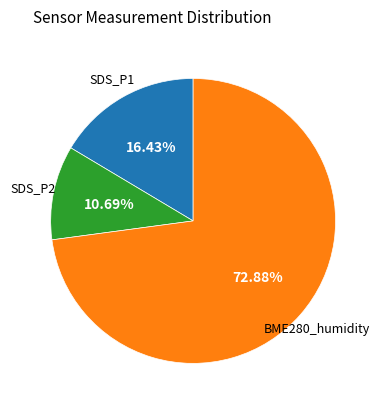

To the nearest percent, what is the average slice percentage?

33%